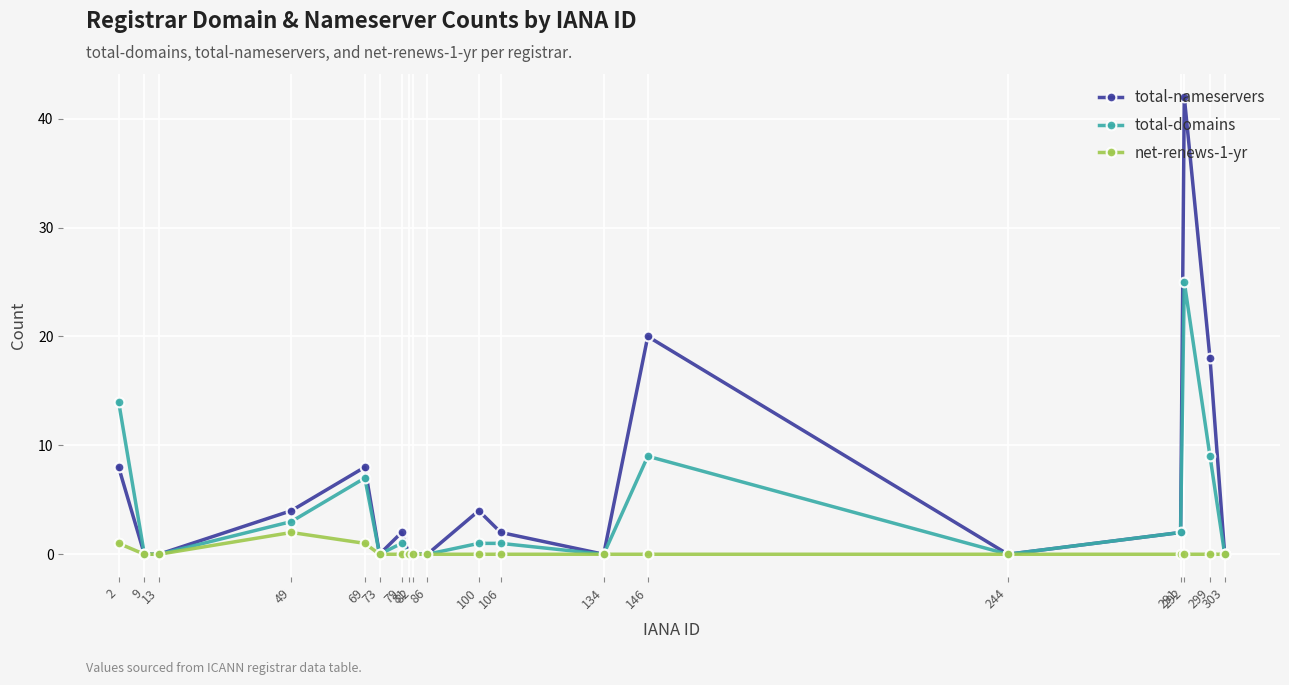

True or false: net-renews-1-yr has more than 0 interior local peaks.

True